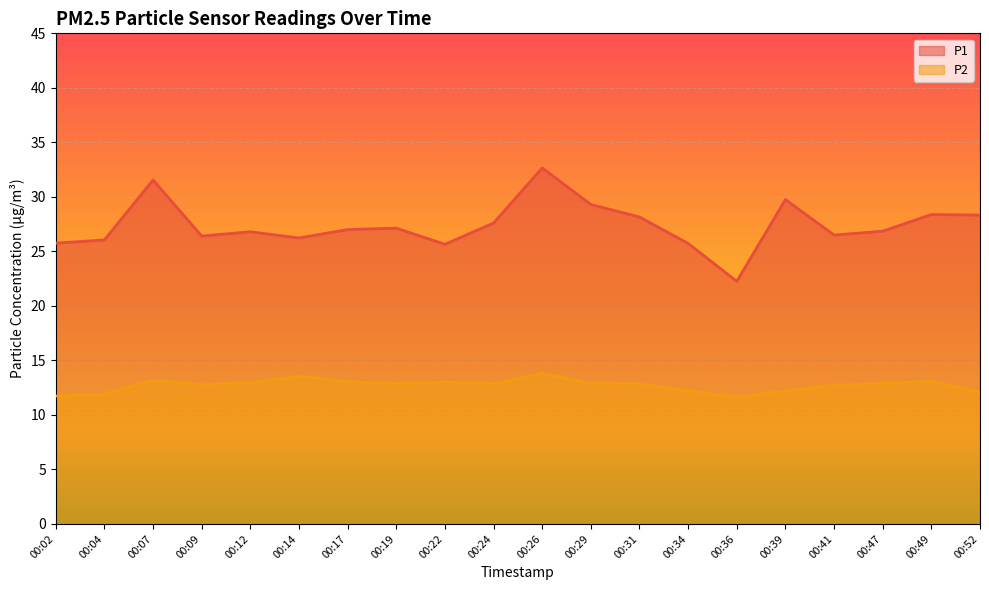

Where is P1 nearest to the value 27?

00:17